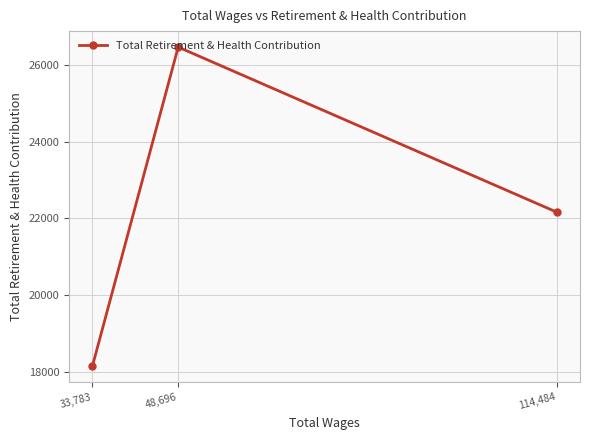

What is the sum of the values at 33,783 and 114,484?

40305